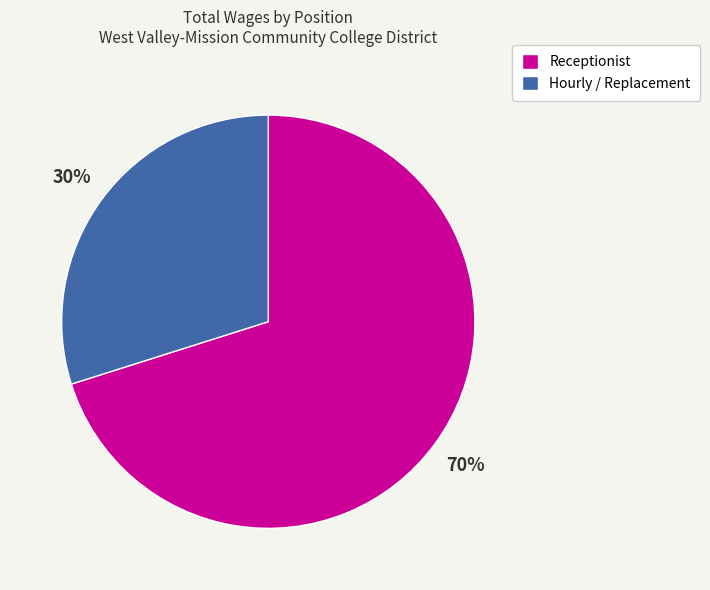

How many slices are in this pie chart?

2